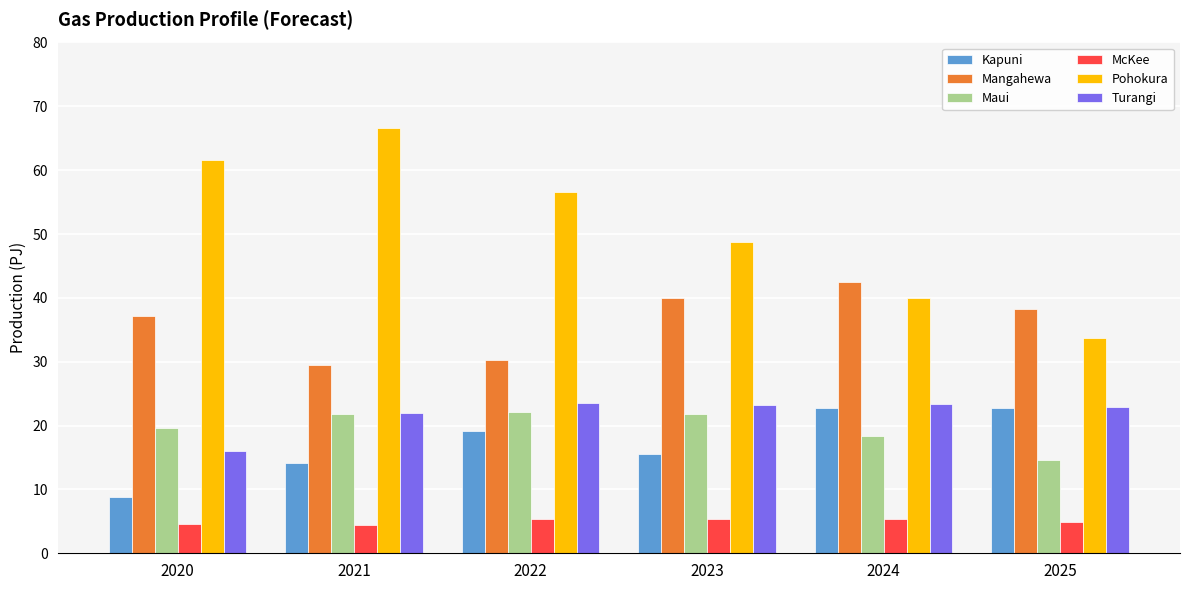

Which series has the largest range (max minus min)?

Pohokura